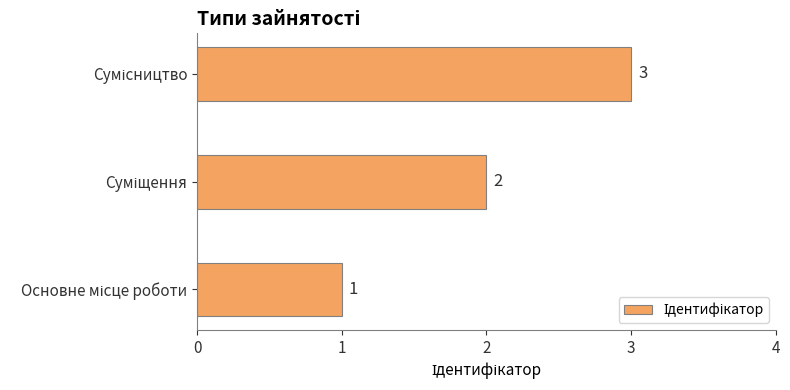

How many values are between 1 and 3?

3